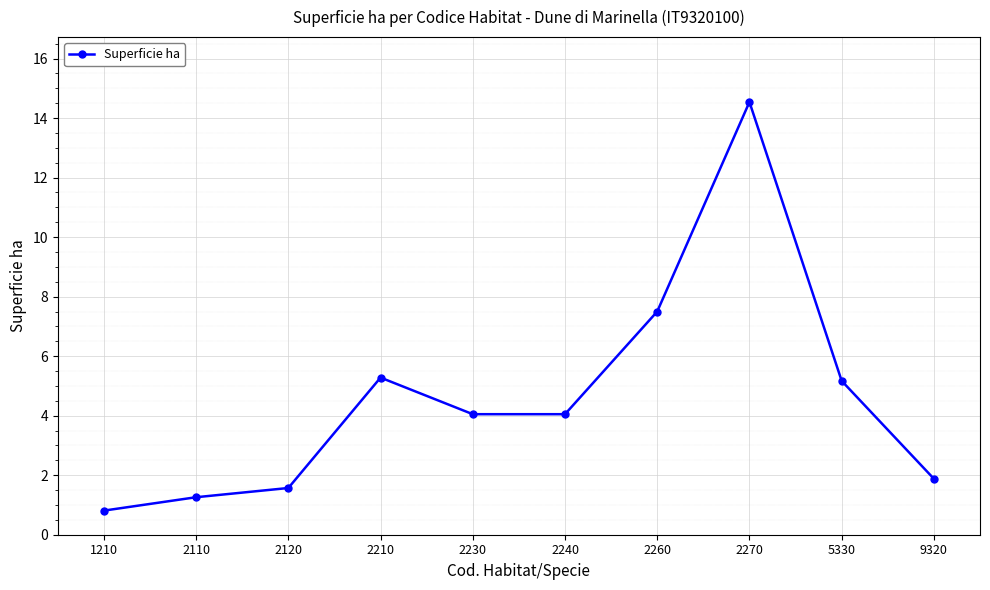

What is the greatest value displayed?

14.5